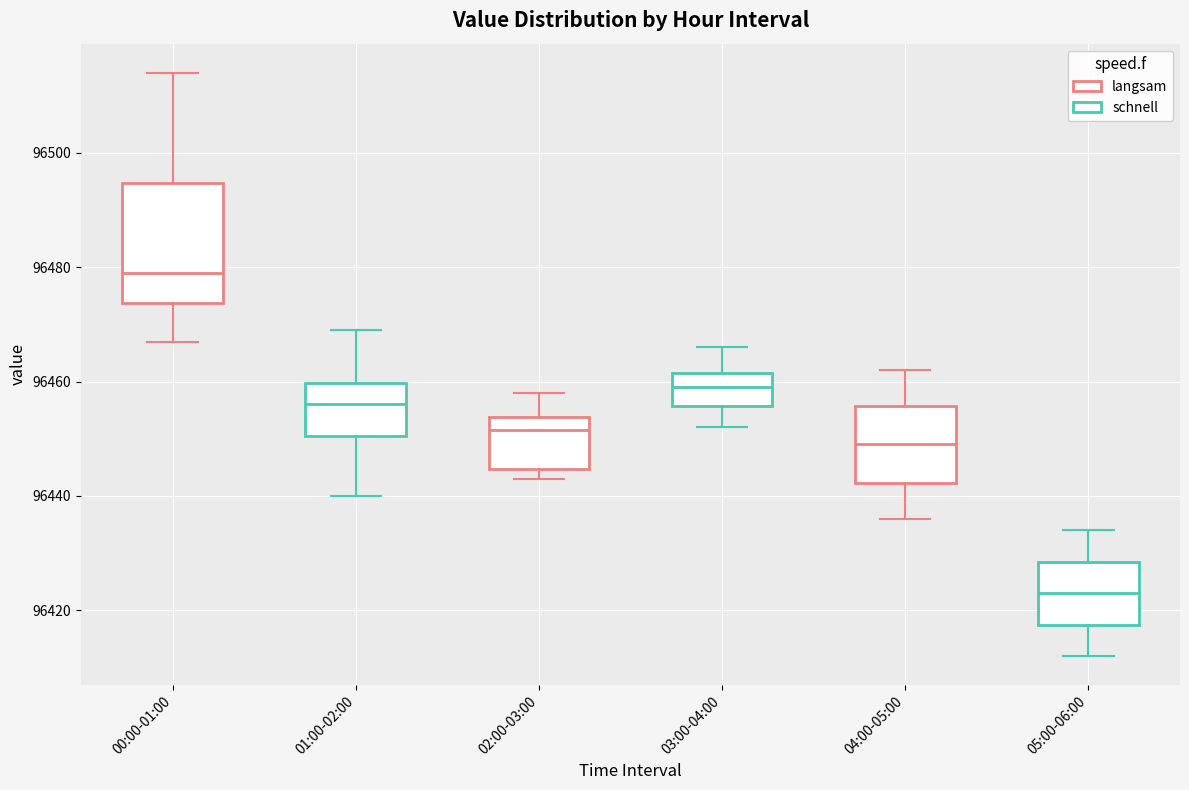

Reading left to right, read every box against the y-axis: the position of its median line, the range the box covers, and the ends of its whiskers. The values are not printed on the chart, so give them approximately, as read against the axis.

00:00-01:00: median 96480, box 96474 to 96494, whiskers 96468 to 96514
01:00-02:00: median 96456, box 96450 to 96460, whiskers 96440 to 96470
02:00-03:00: median 96452, box 96444 to 96454, whiskers 96444 (just below the box's lower edge) to 96458
03:00-04:00: median 96460, box 96456 to 96462, whiskers 96452 to 96466
04:00-05:00: median 96450, box 96442 to 96456, whiskers 96436 to 96462
05:00-06:00: median 96424, box 96418 to 96428, whiskers 96412 to 96434